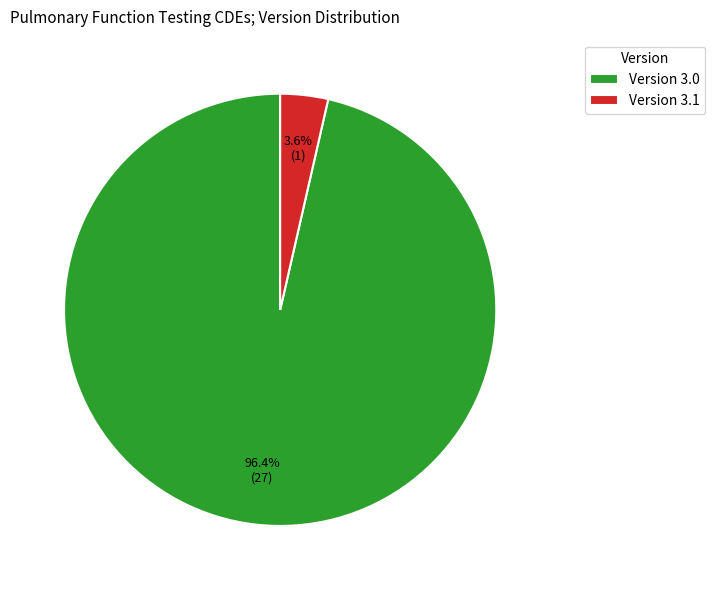

Is there any slice that represents more than half of the pie?

Yes